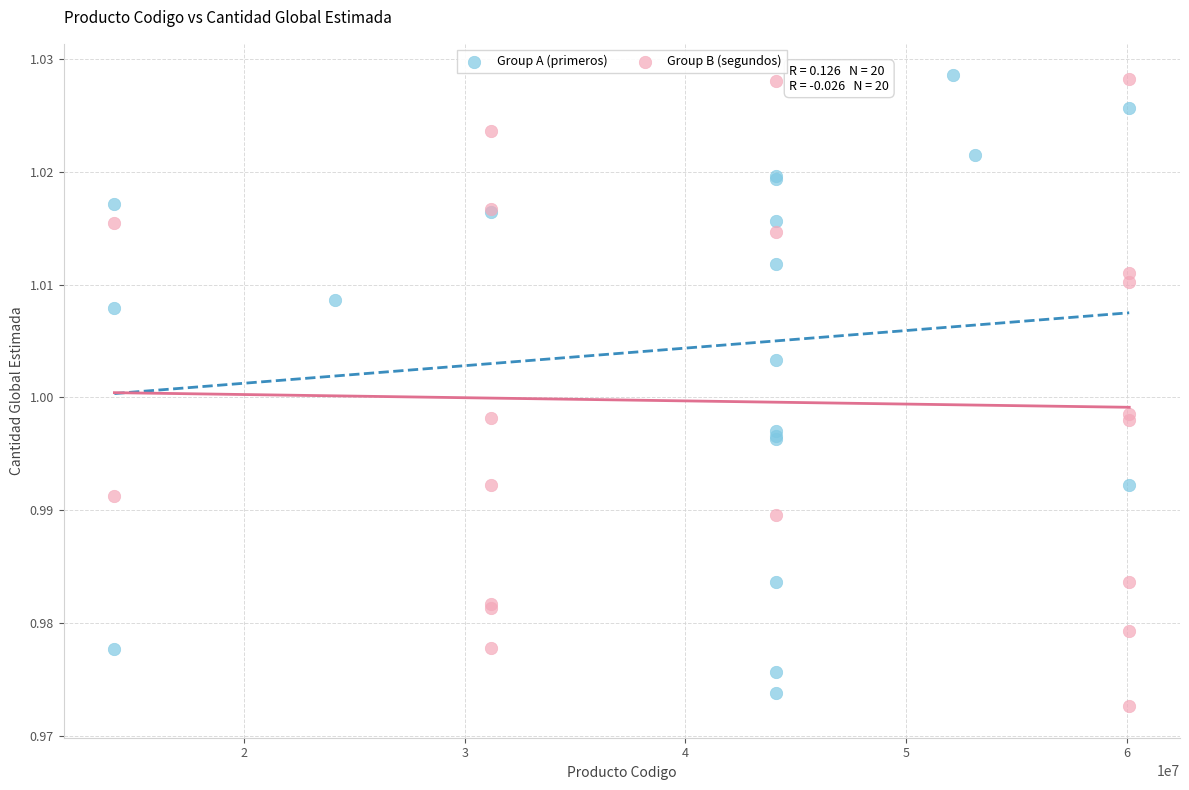

What are all the series names shown in the legend?

Group A (primeros), Group B (segundos)